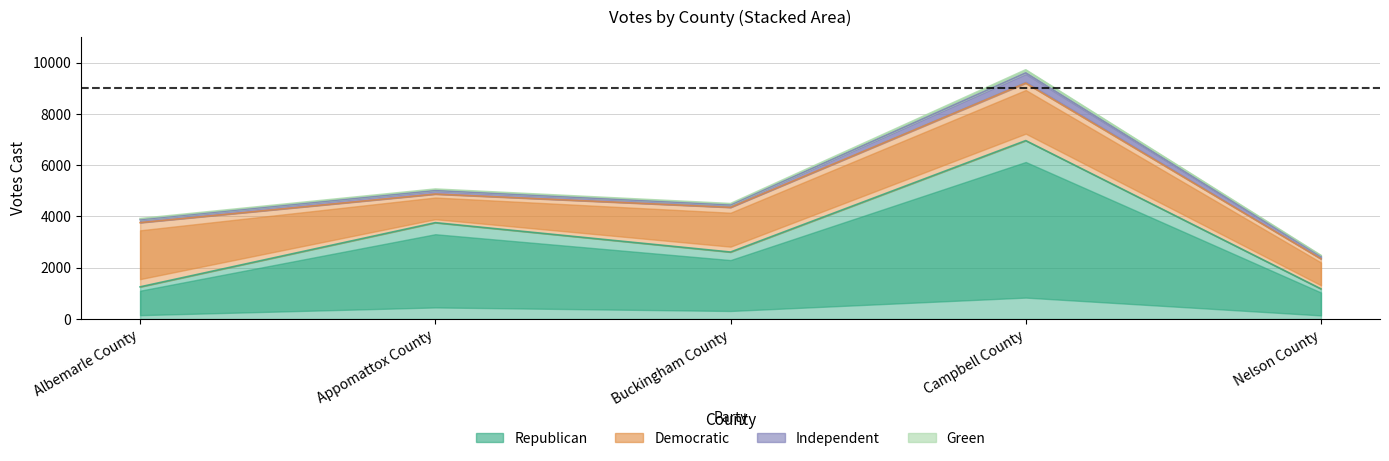

Does the chart display data point markers on the line(s)?

No